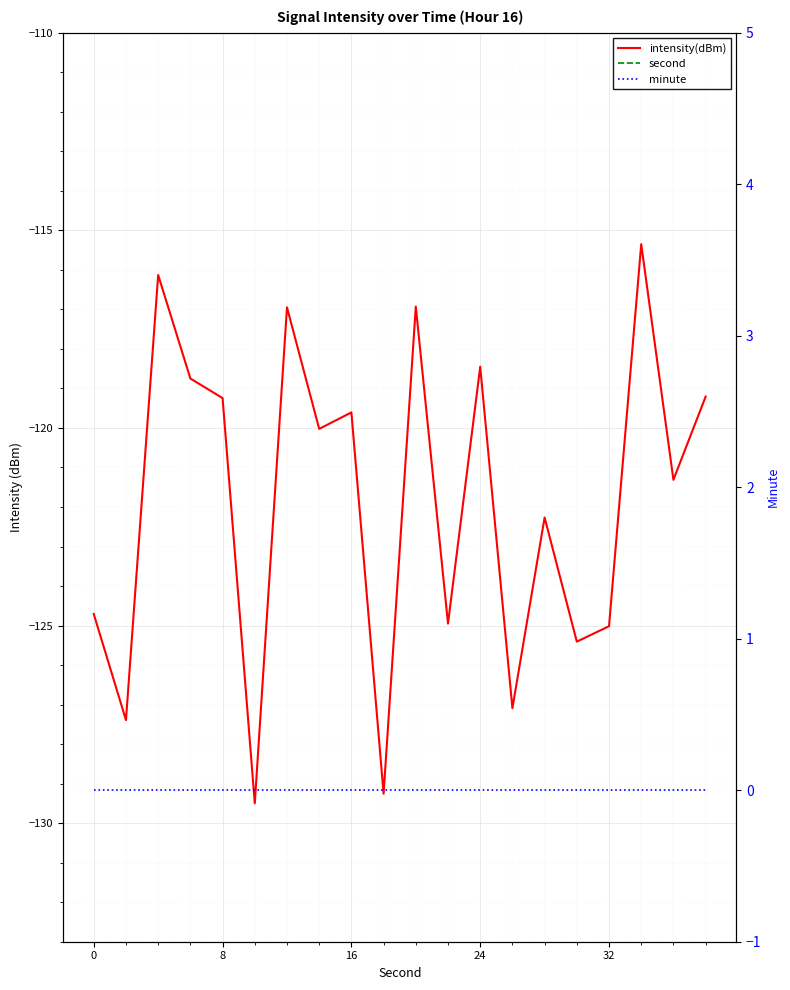

True or false: second has more than 0 interior local peaks.

False